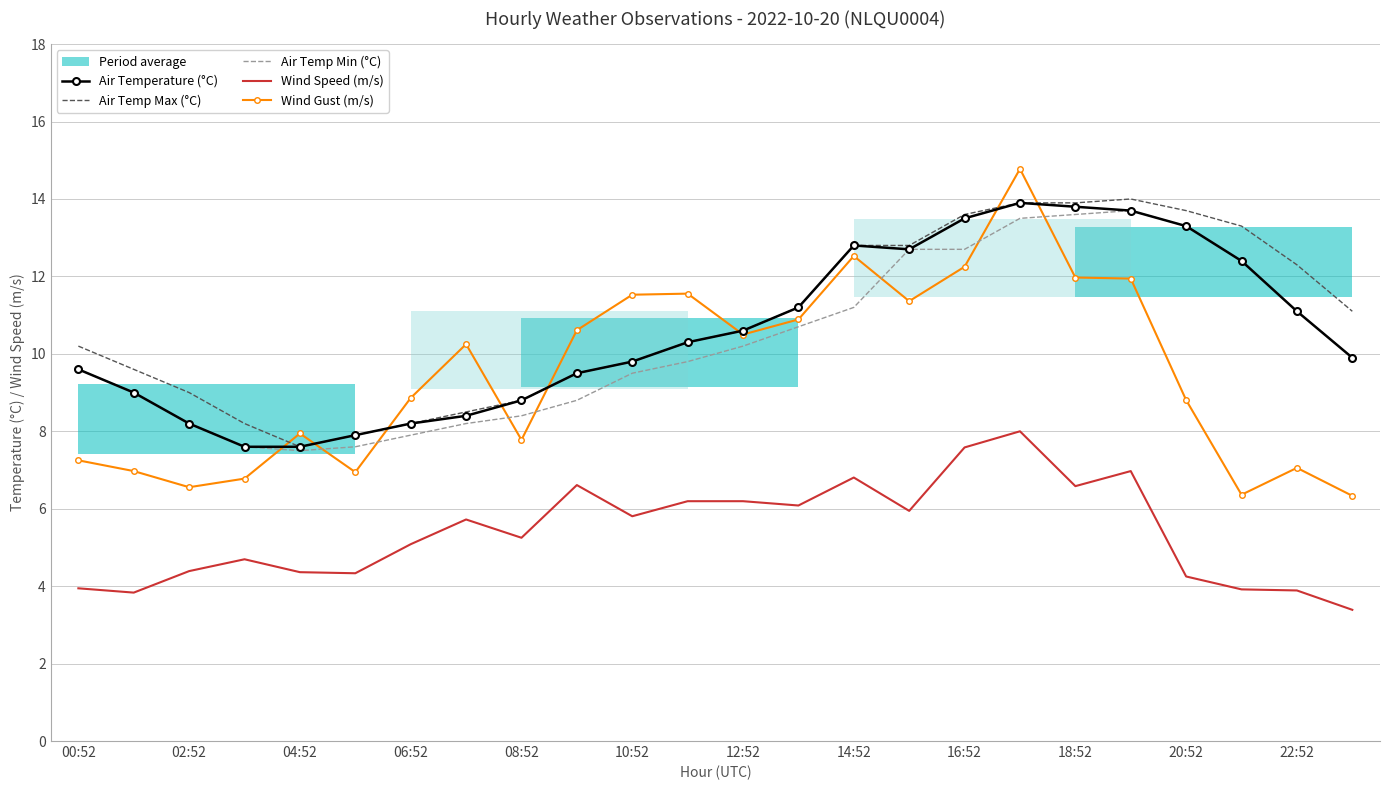

Is the value of Air Temperature (°C) at 18:52 greater than the value of Air Temp Min (°C) at 12:52?

Yes